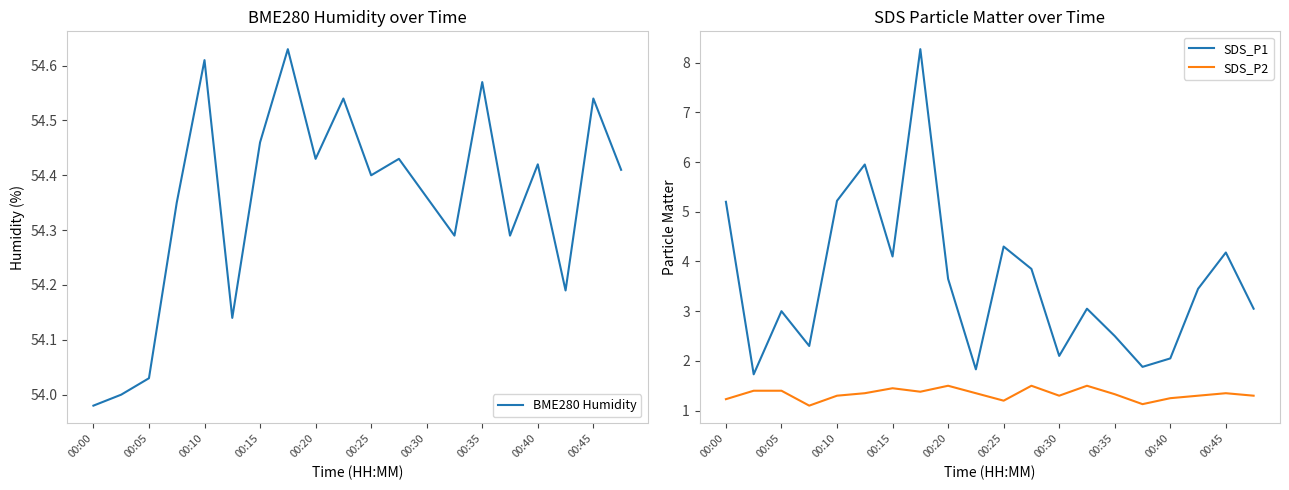

True or false: SDS_P1 has a value of 1.3 at 00:40.

False